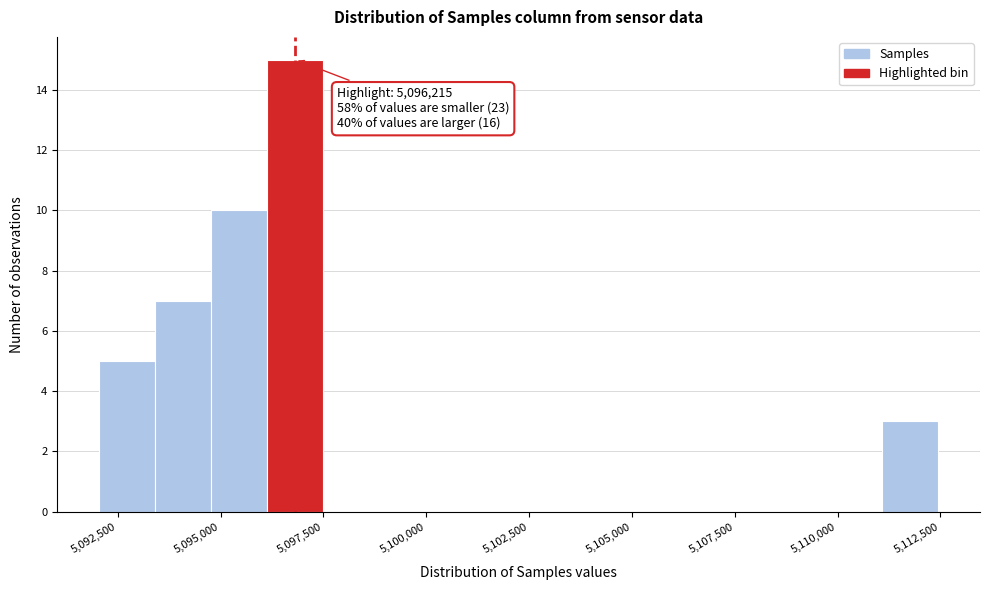

Read against the x-axis, roughly where is the centre of the tallest bar?

5097000